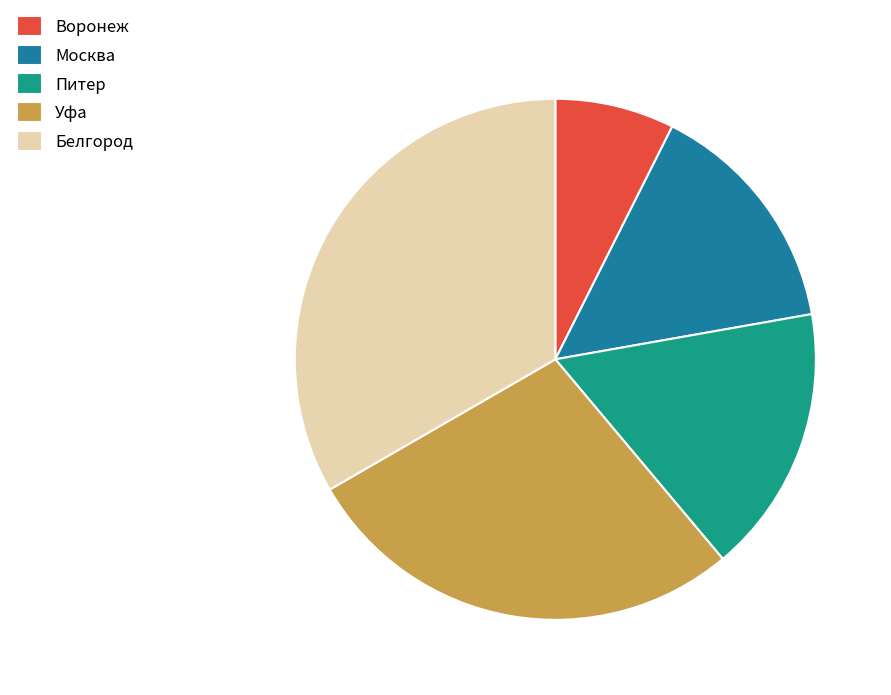

Which slice is the largest?

Белгород